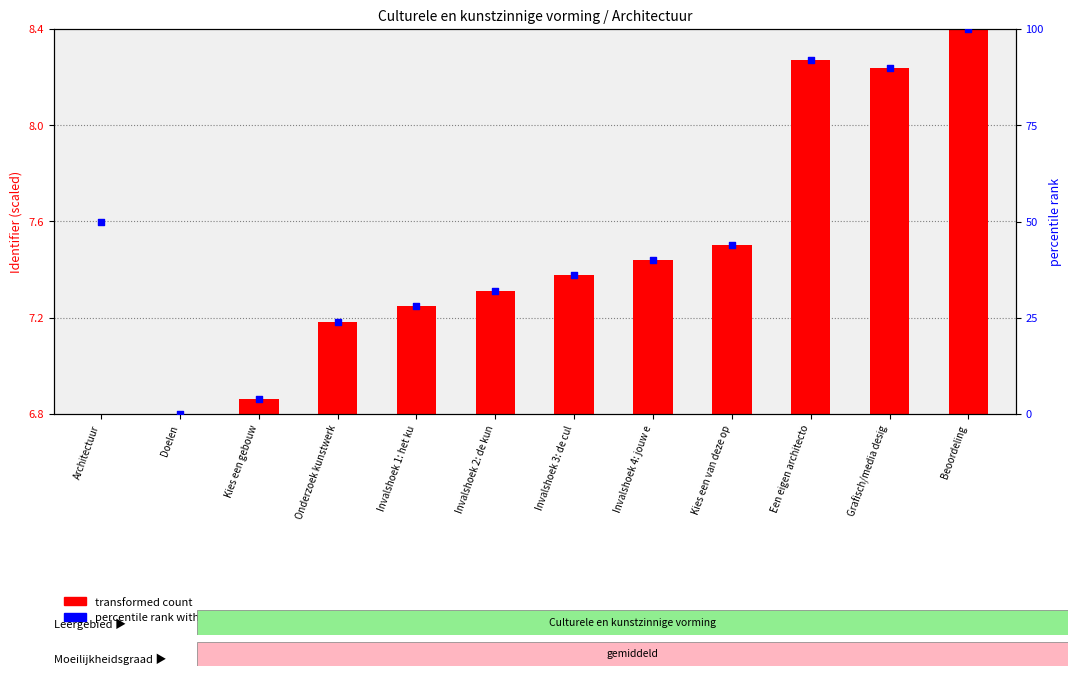

Which series has the largest Y range (max minus min)?

percentile rank within the sample